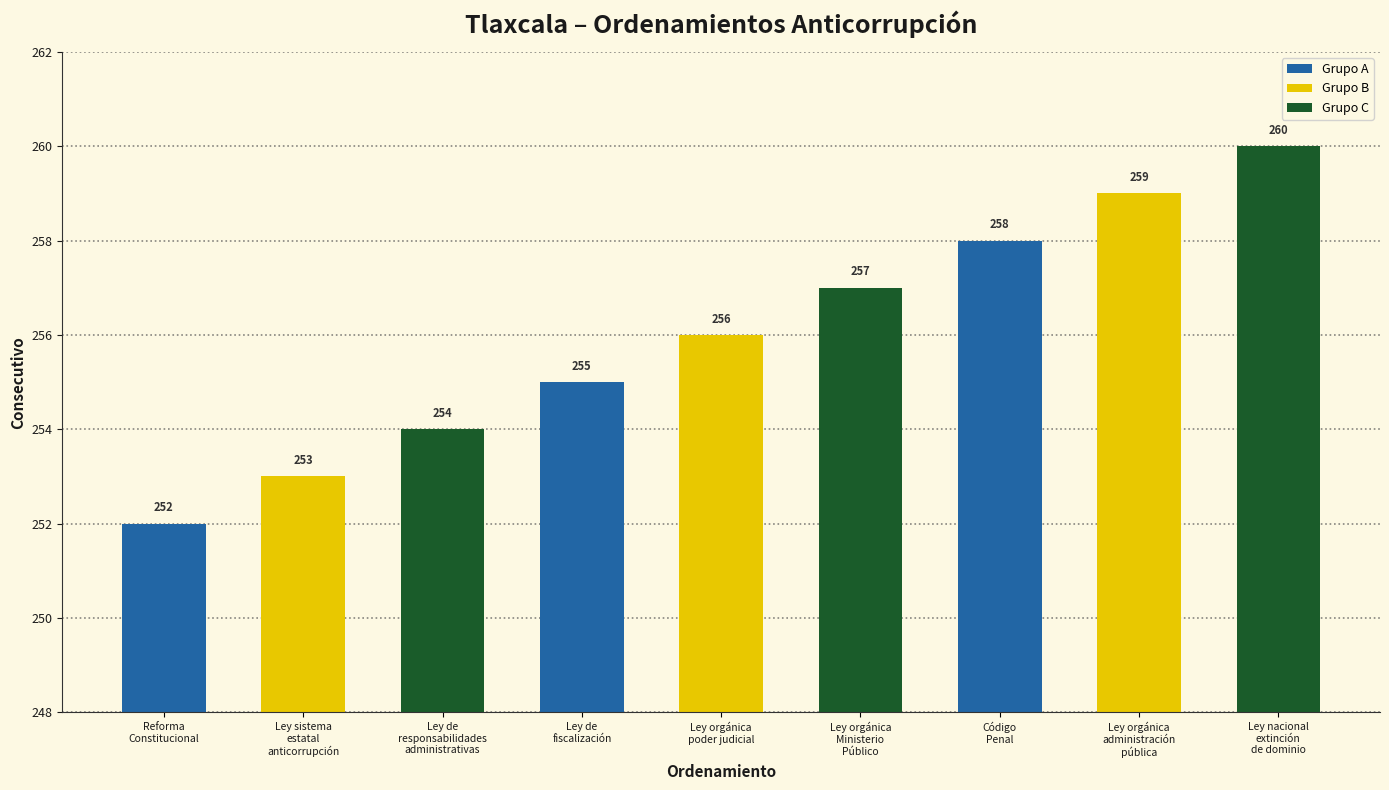

Rank the categories by value from lowest to highest.

Reforma
Constitucional, Ley sistema
estatal
anticorrupción, Ley de
responsabilidades
administrativas, Ley de
fiscalización, Ley orgánica
poder judicial, Ley orgánica
Ministerio
Público, Código
Penal, Ley orgánica
administración
pública, Ley nacional
extinción
de dominio